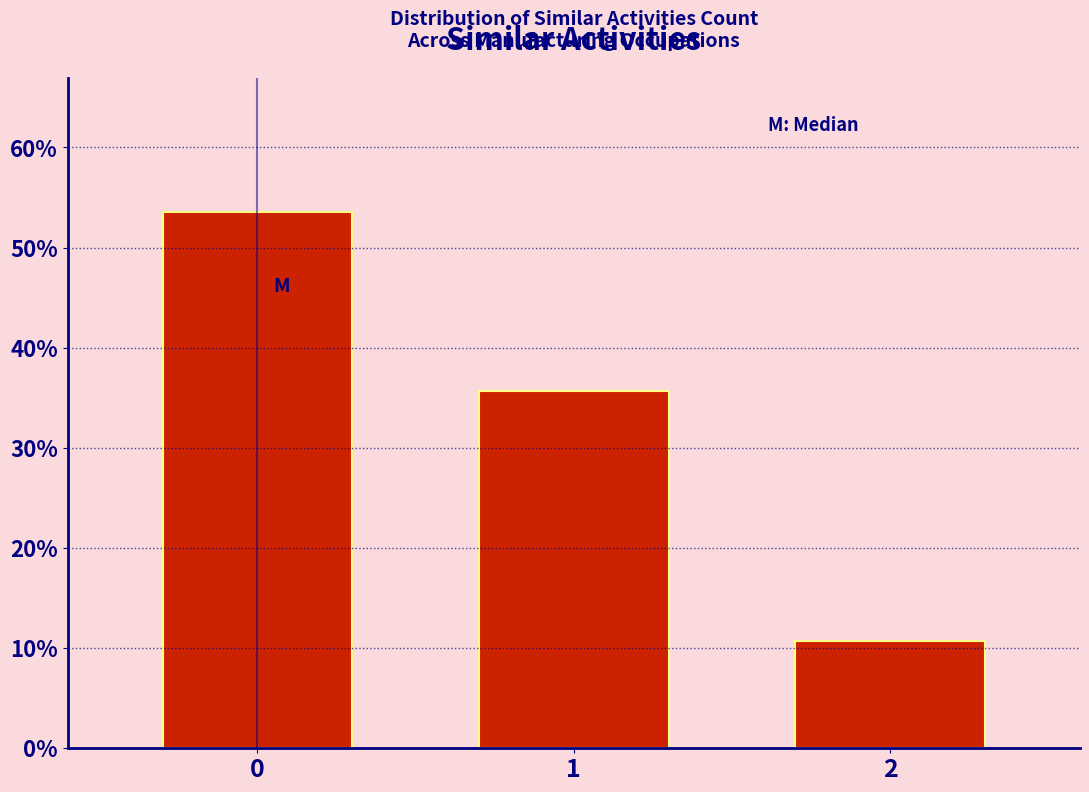

Reading right to left, extract all data points from this chart.

2=10.7	1=35.7	0=53.6